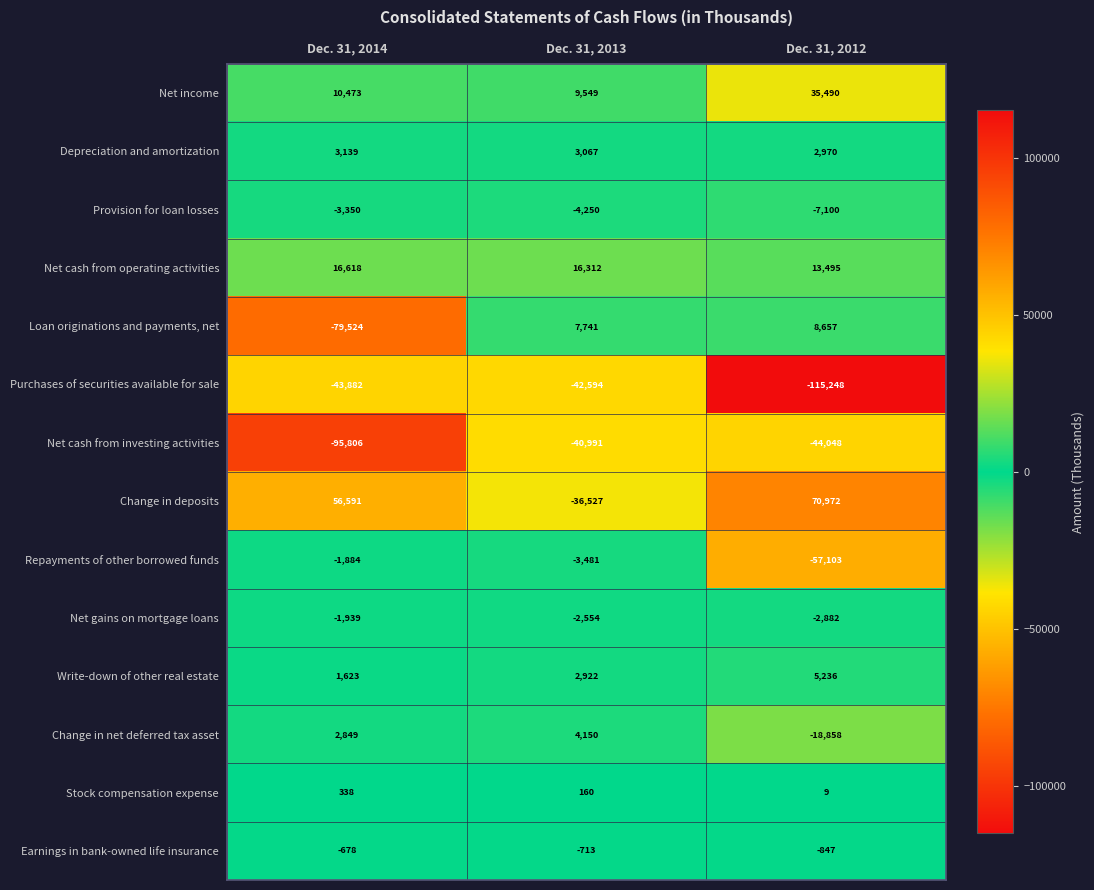

At which category is the sum across all series the highest?

Dec. 31, 2013